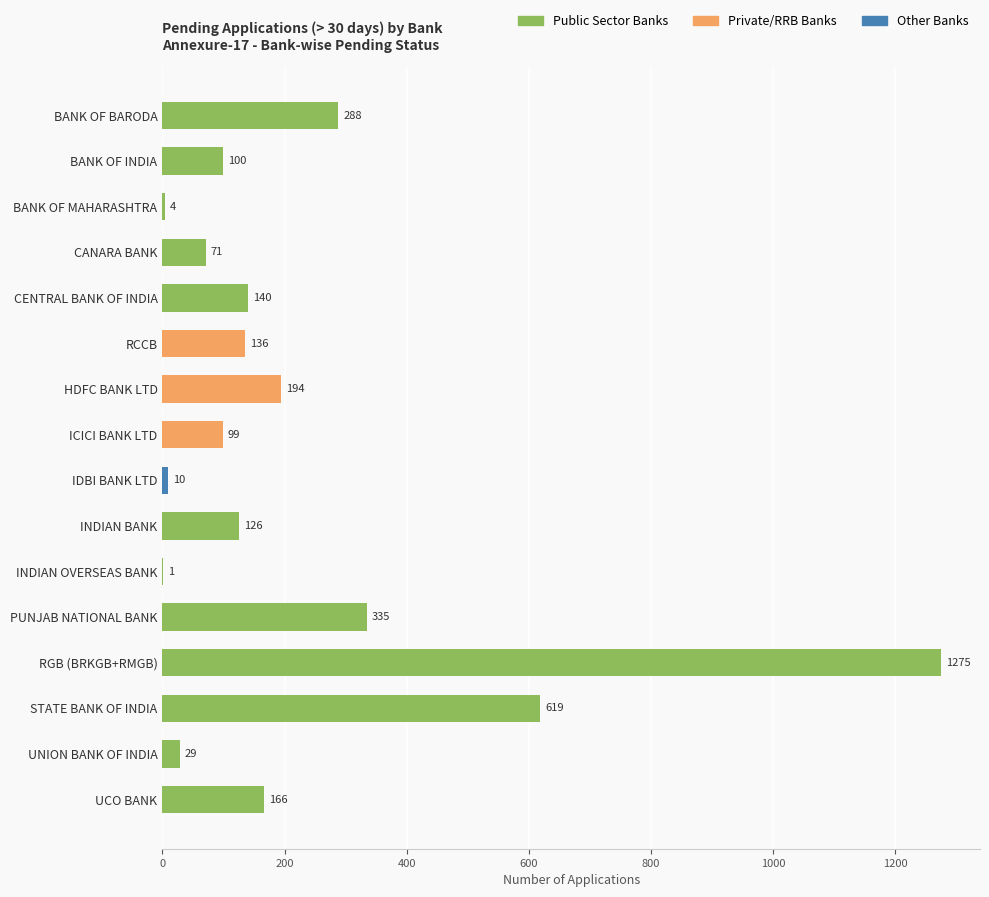

Between ICICI BANK LTD and STATE BANK OF INDIA, which is larger?

STATE BANK OF INDIA